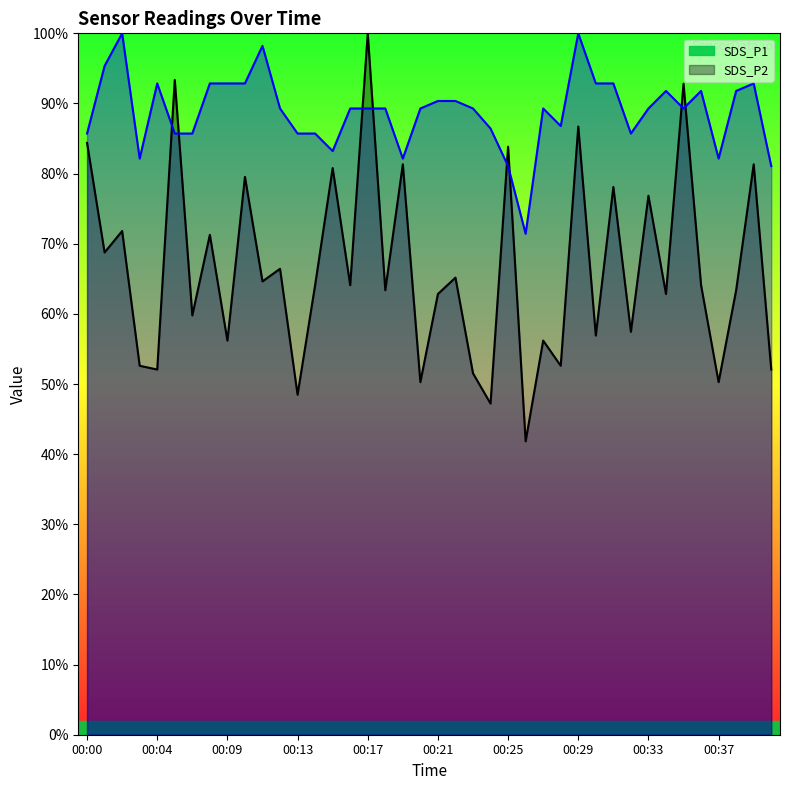

What is the sum of the SDS_P2 values at 00:05 and 00:26?

157.1